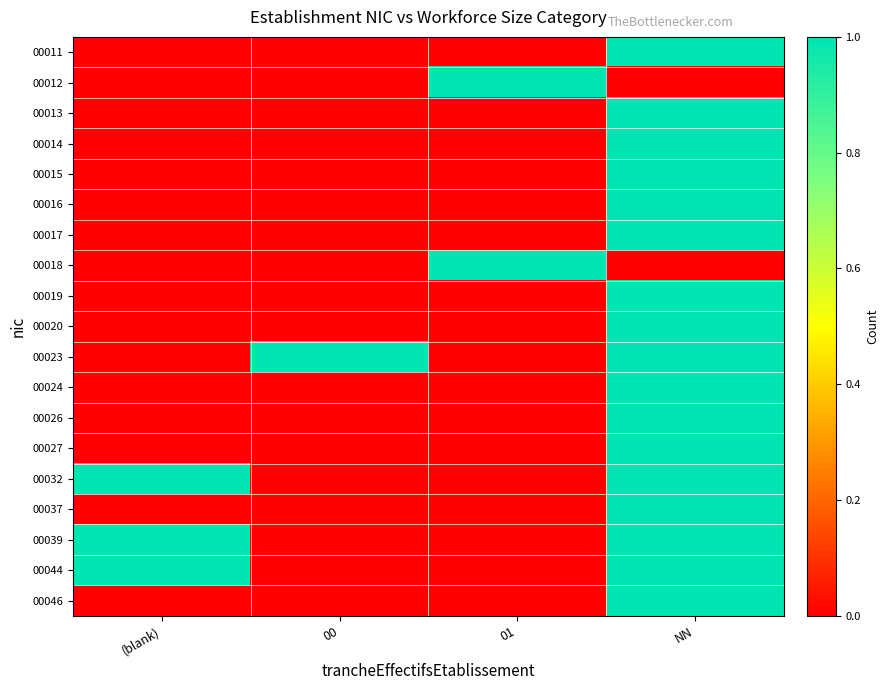

What is the difference between the highest and lowest values at NN?

1